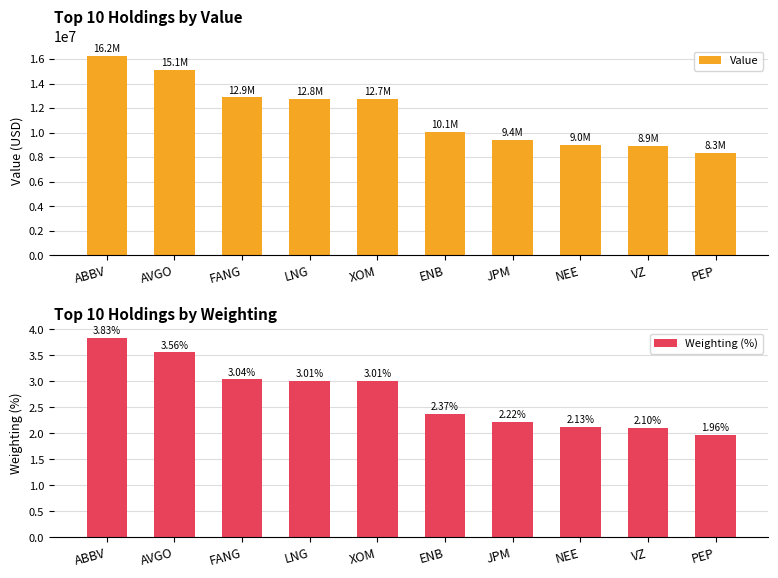

What is the lowest value of the Value series?

8326000